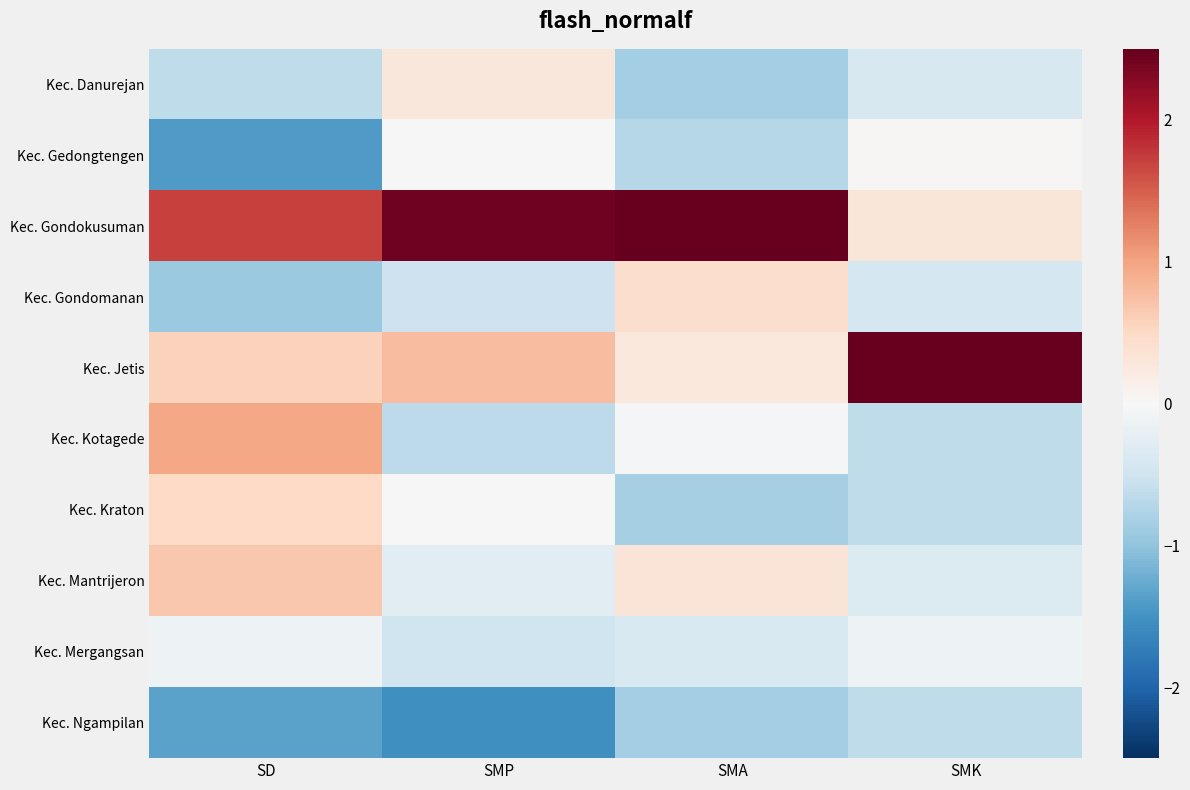

Which series has the largest total across all categories?

Kec. Gondokusuman